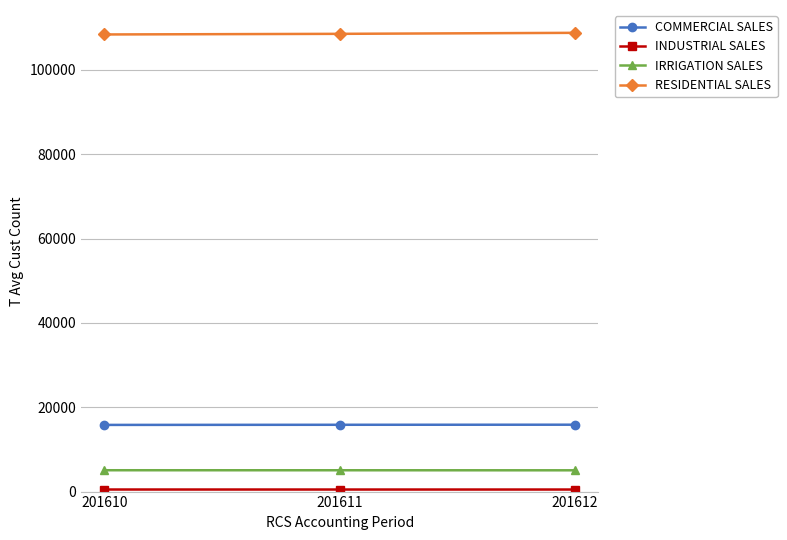

Which series has the largest total across all categories?

RESIDENTIAL SALES